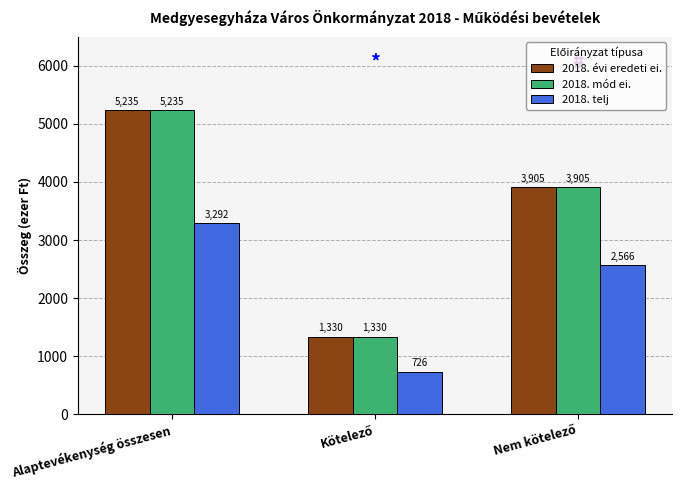

Which category has the highest value in the 2018. telj series?

Alaptevékenység összesen